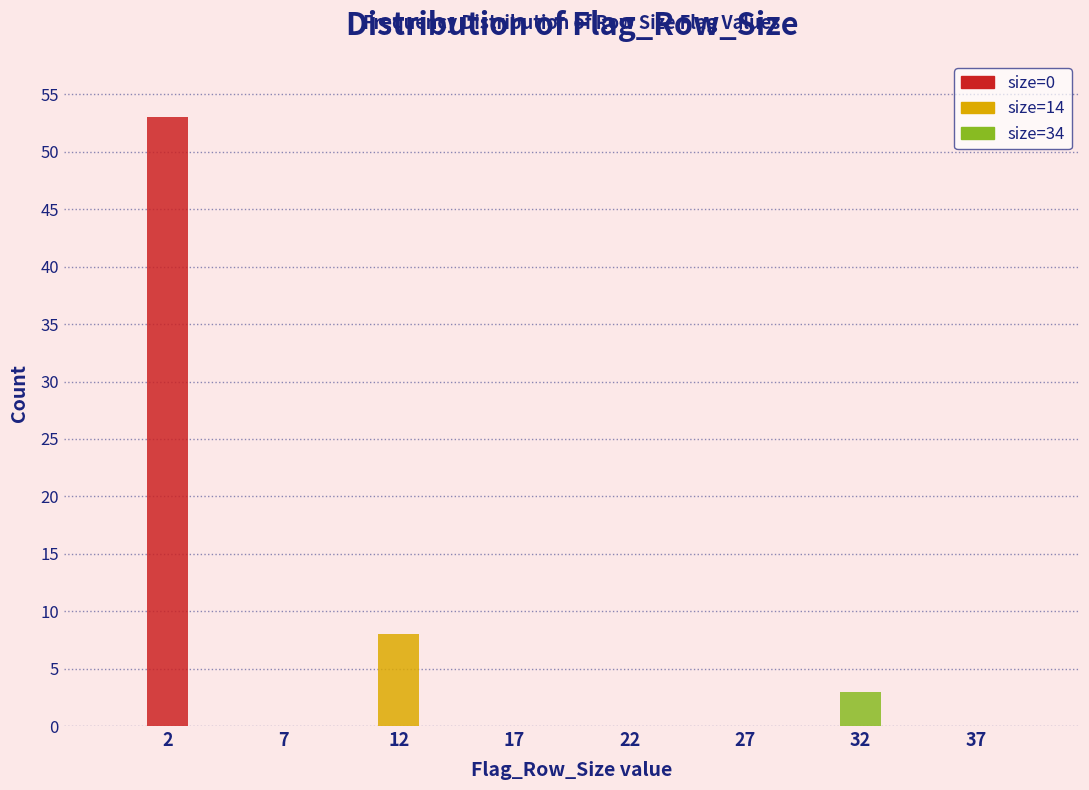

Reading left to right, what are the values for size=0?

2=53	7=0	12=0	17=0	22=0	27=0	32=0	37=0